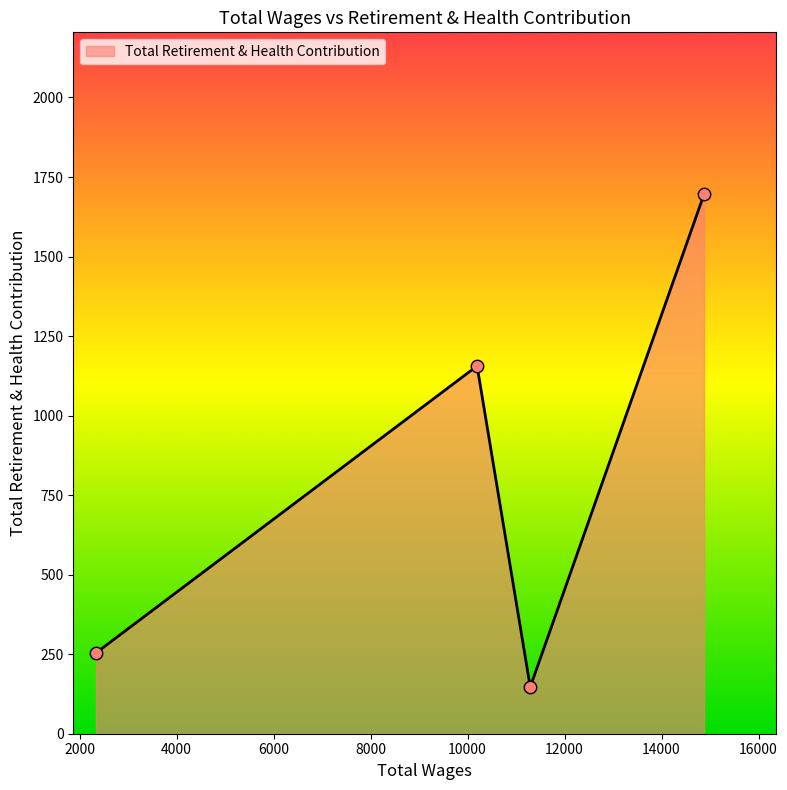

What is the average value?

813